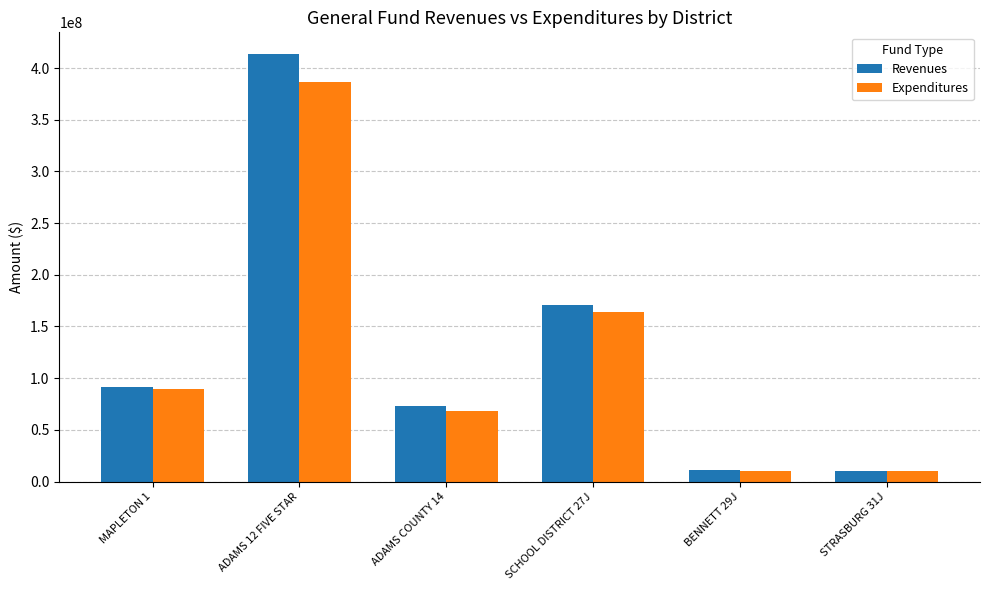

What is the total value across all series at MAPLETON 1?

180326536.5